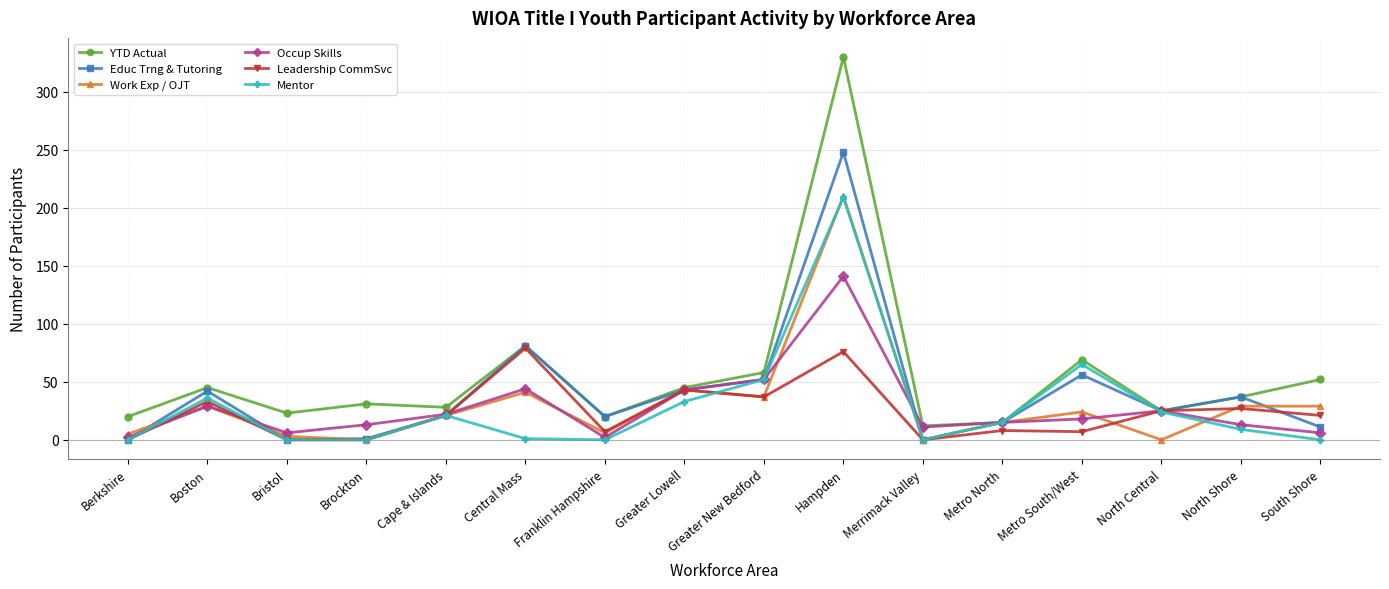

Does the chart have visible grid lines?

Yes